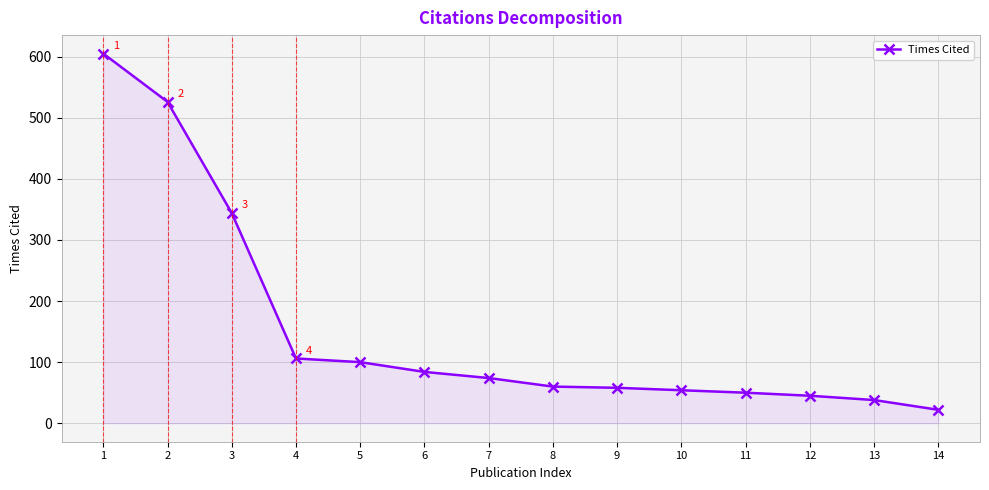

What is the approximate value at 2?

526